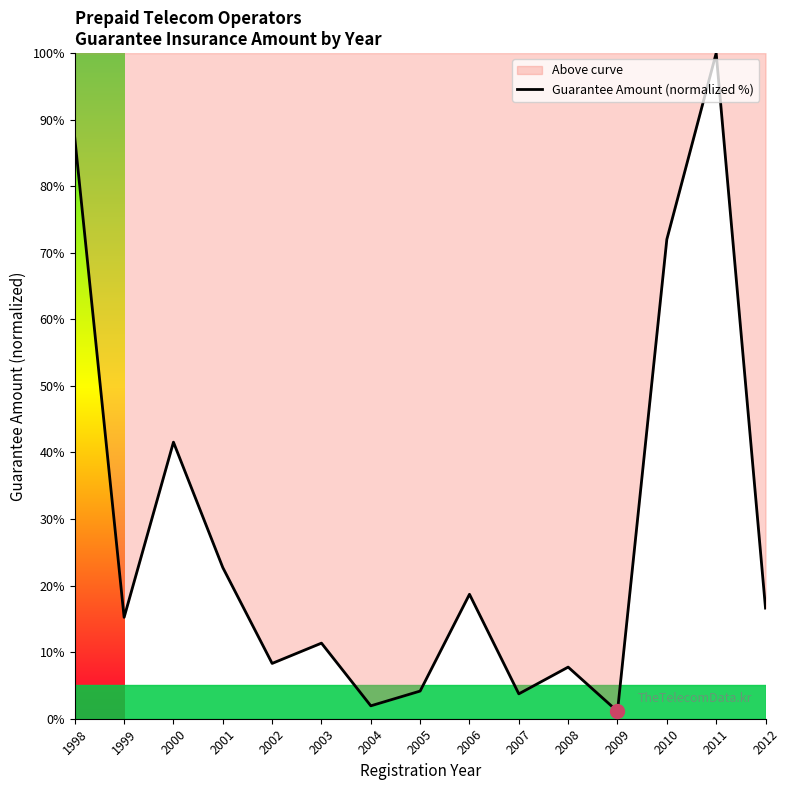

What is the greatest value displayed?

100.0